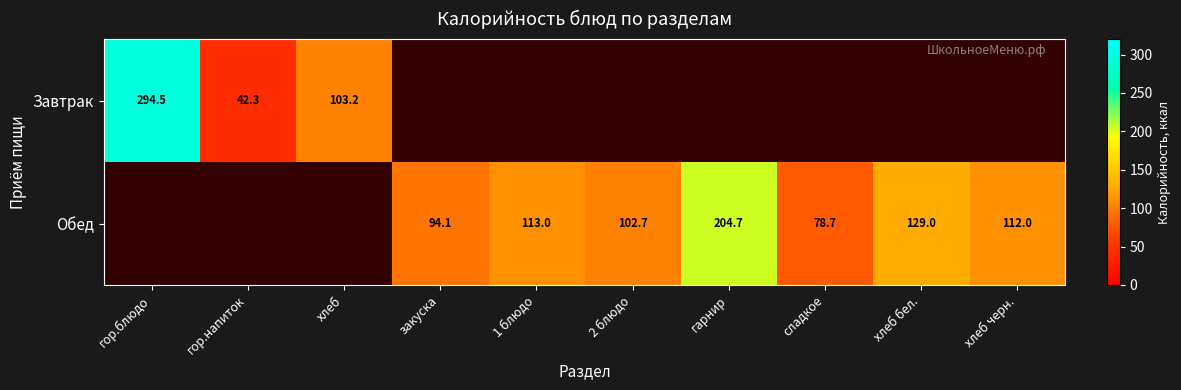

The Обед series shows 78.7 at сладкое. True or false?

True